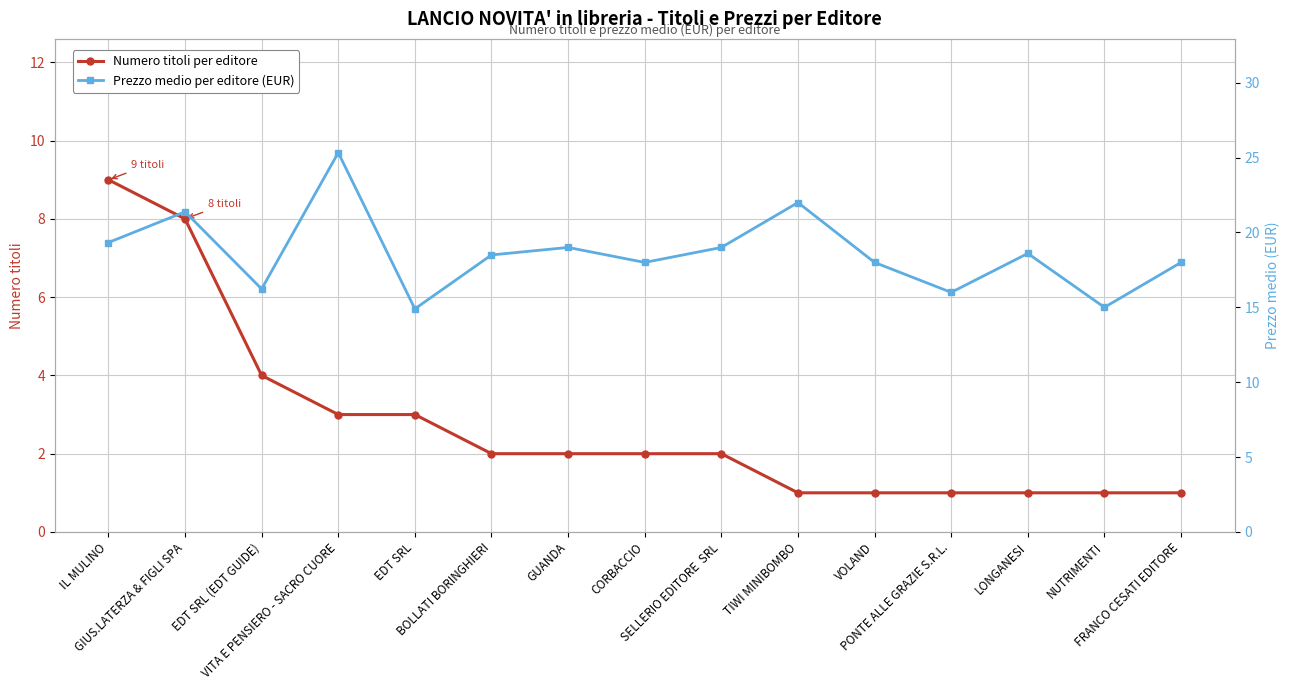

Rank the series by their maximum value, from lowest to highest.

Numero titoli per editore, Prezzo medio per editore (EUR)